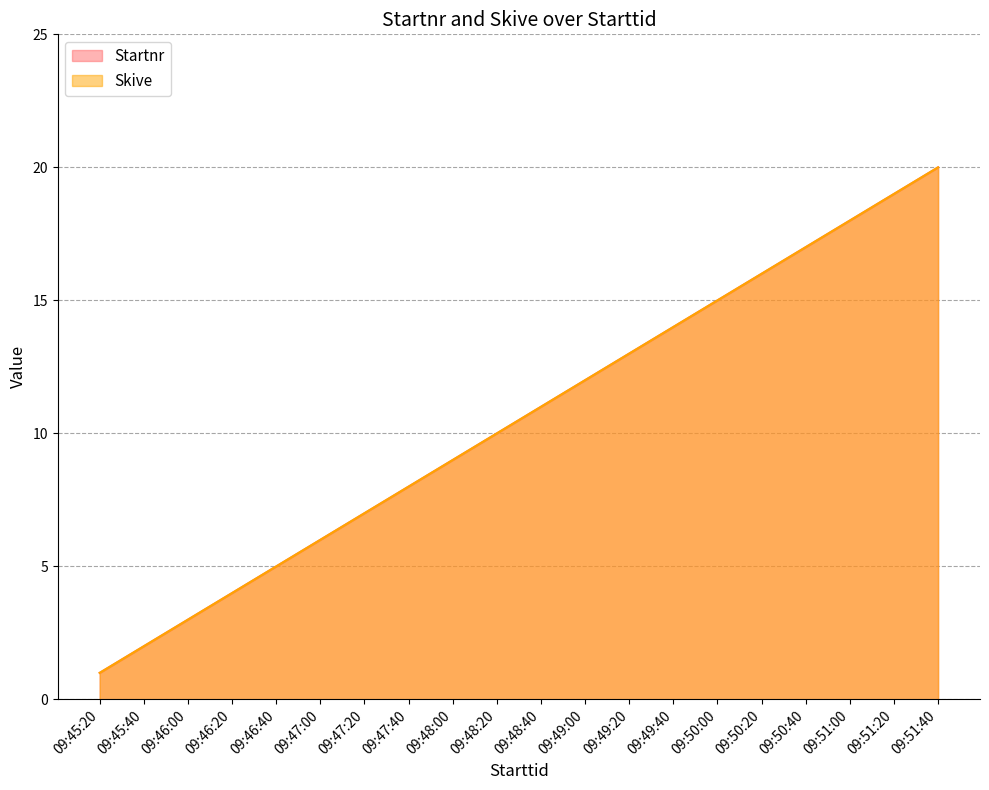

True or false: Skive and Startnr cross at least once.

False